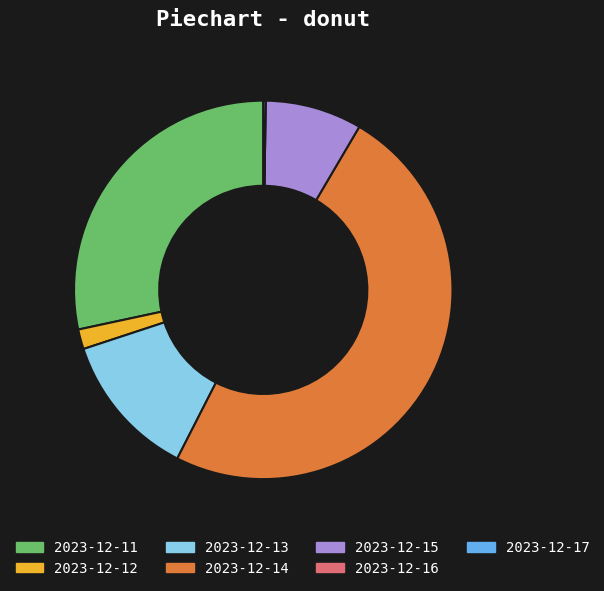

Which slice is the largest?

2023-12-14